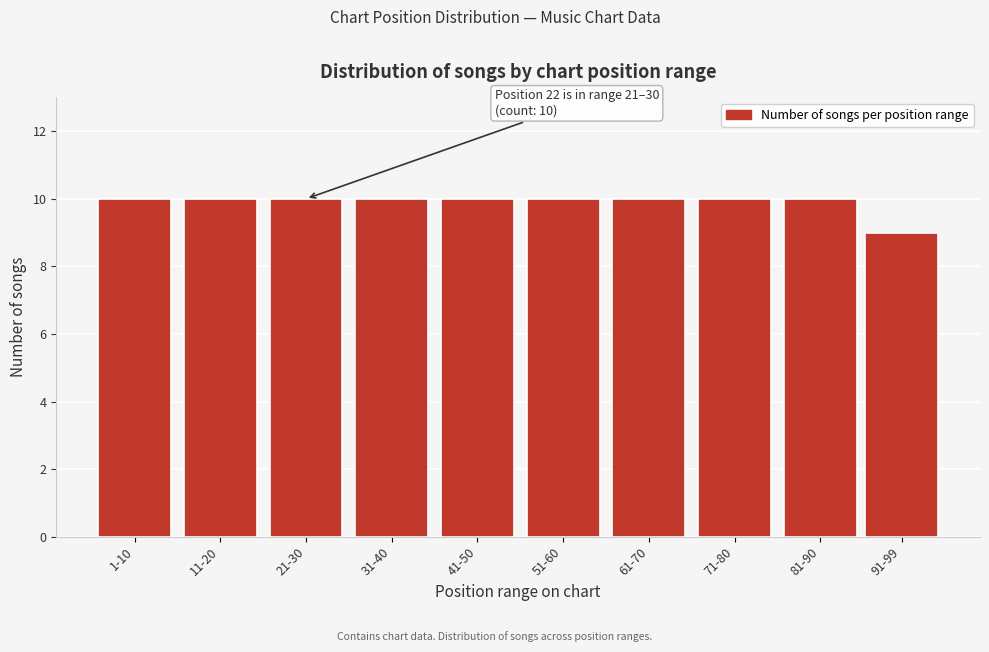

Reading left to right, extract all data points from this chart.

10	10	10	10	10	10	10	10	10	9